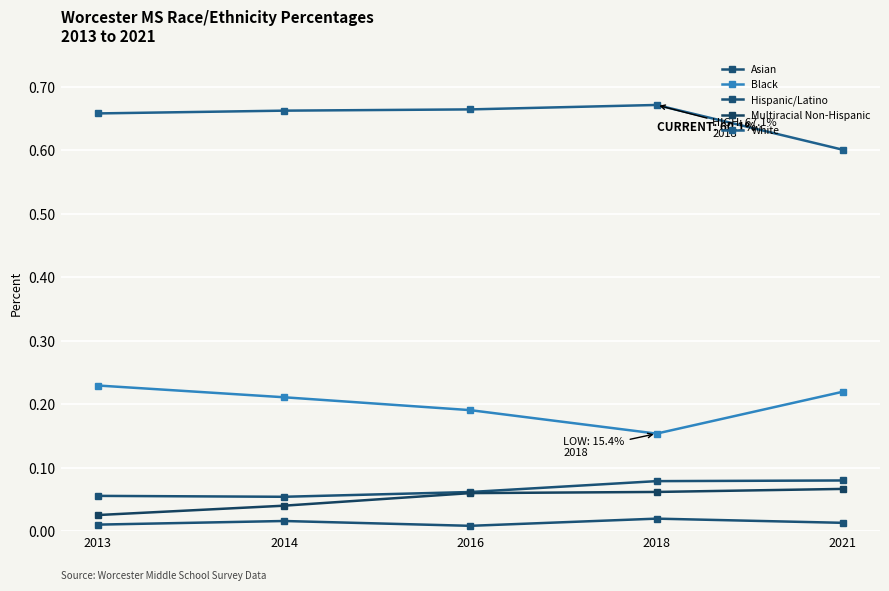

Count the number of categories in the chart.

5